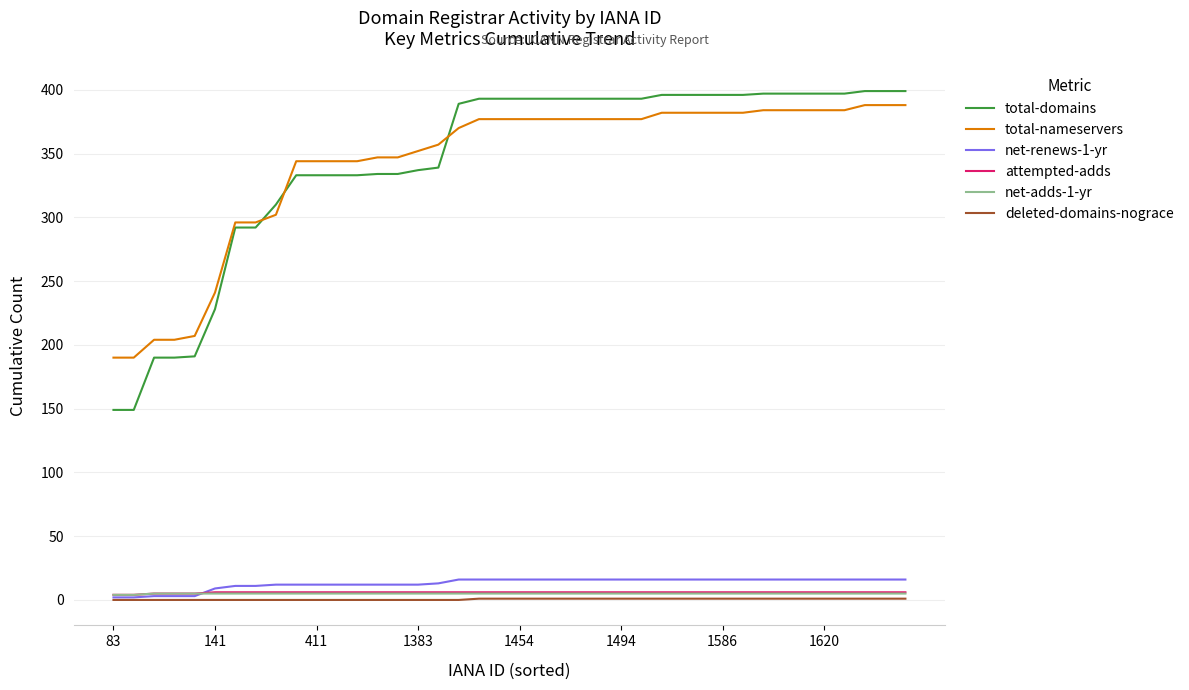

What is the greatest value displayed?

399